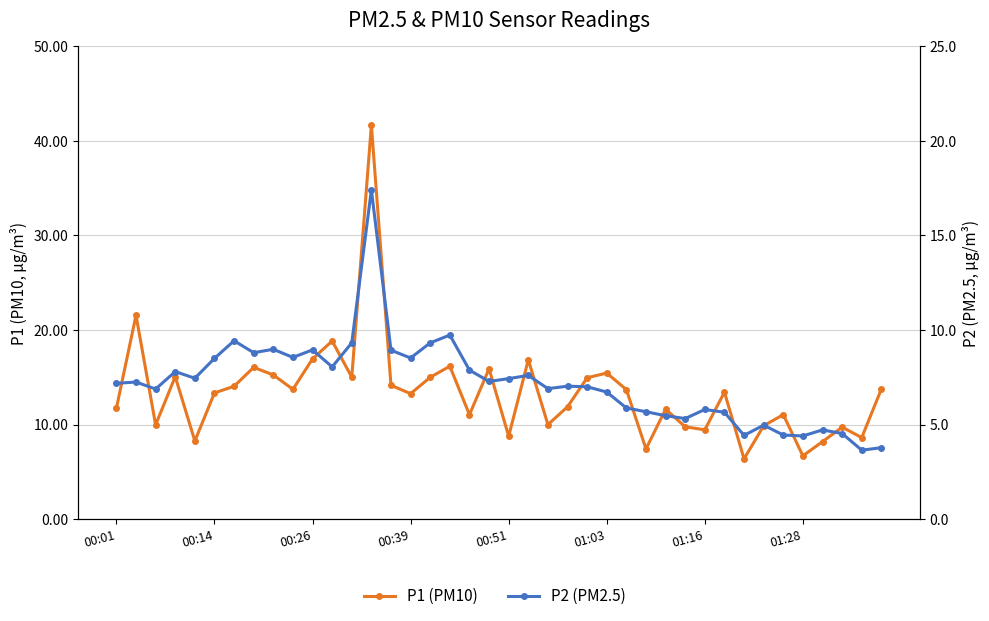

How many interior local peaks does the P1 (PM10) series have?

13